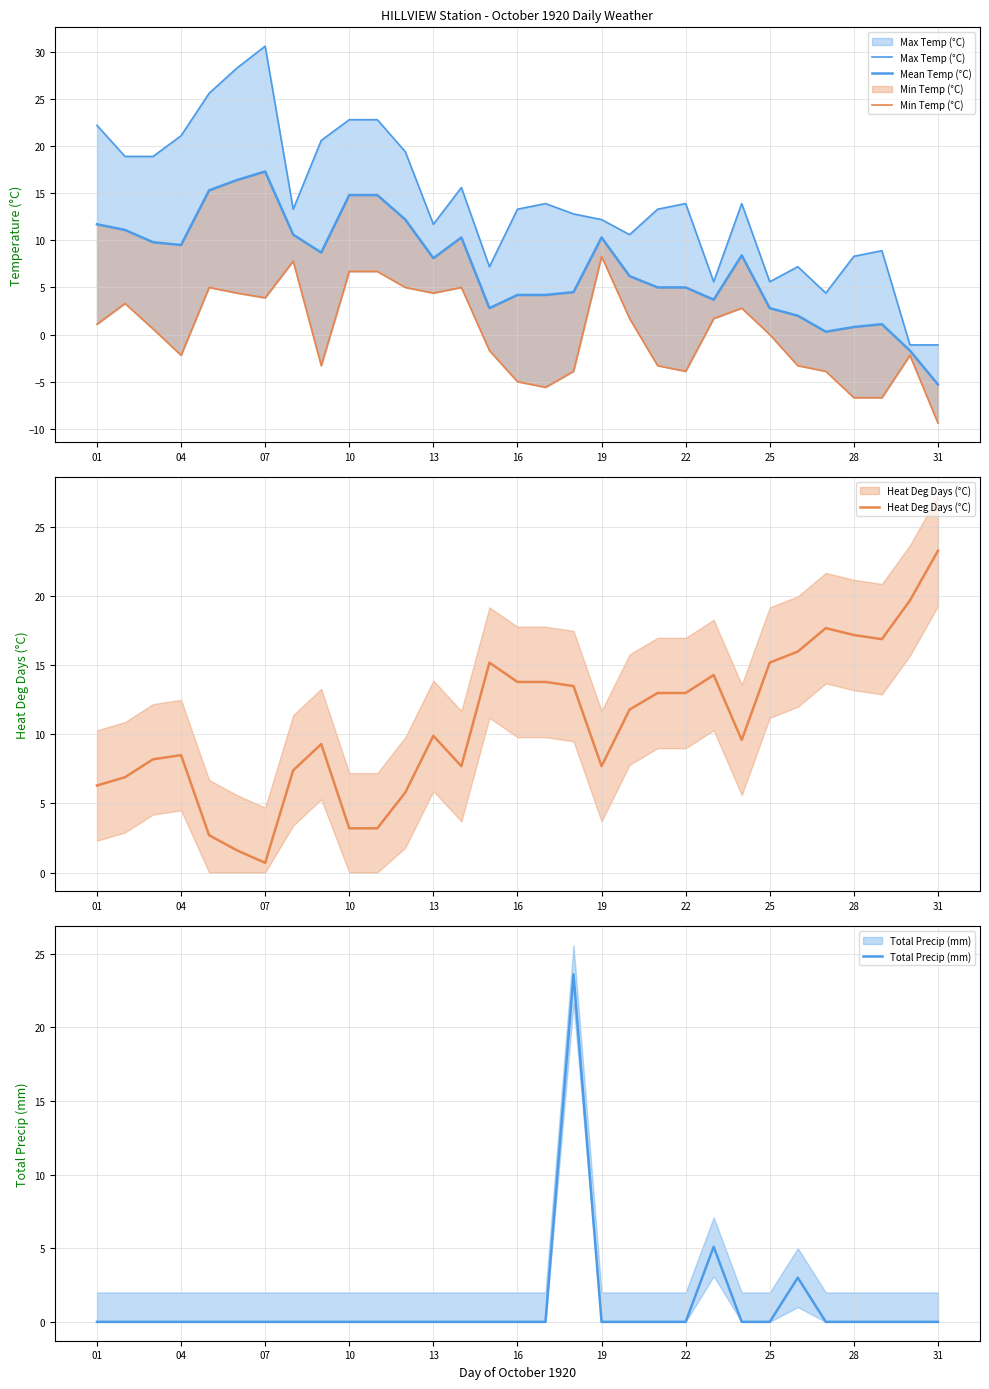

At 31, list the series in order from largest to smallest.

Heat Deg Days (°C), Total Precip (mm), Max Temp (°C), Mean Temp (°C), Min Temp (°C)